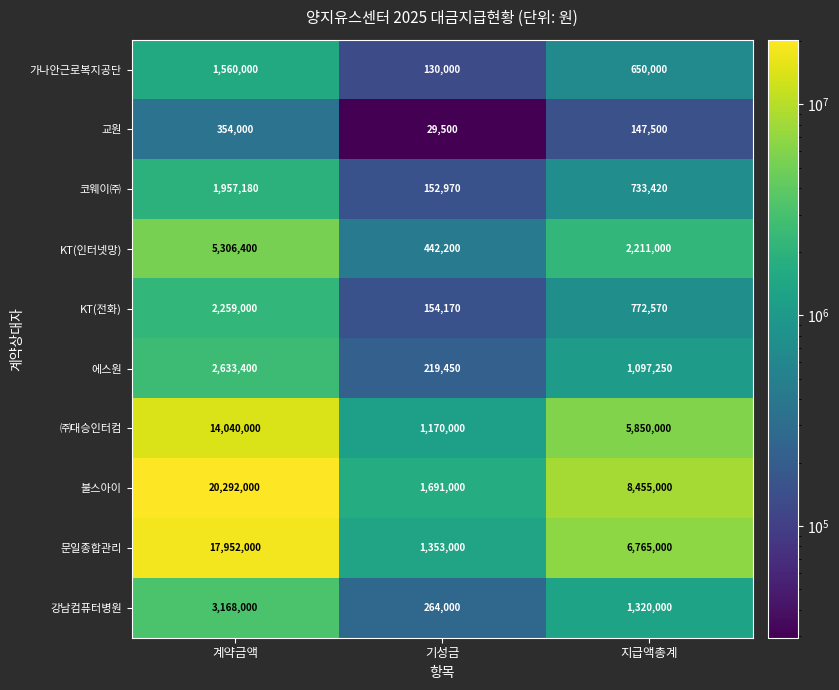

What is the difference between the highest and lowest values at 기성금?

1661500